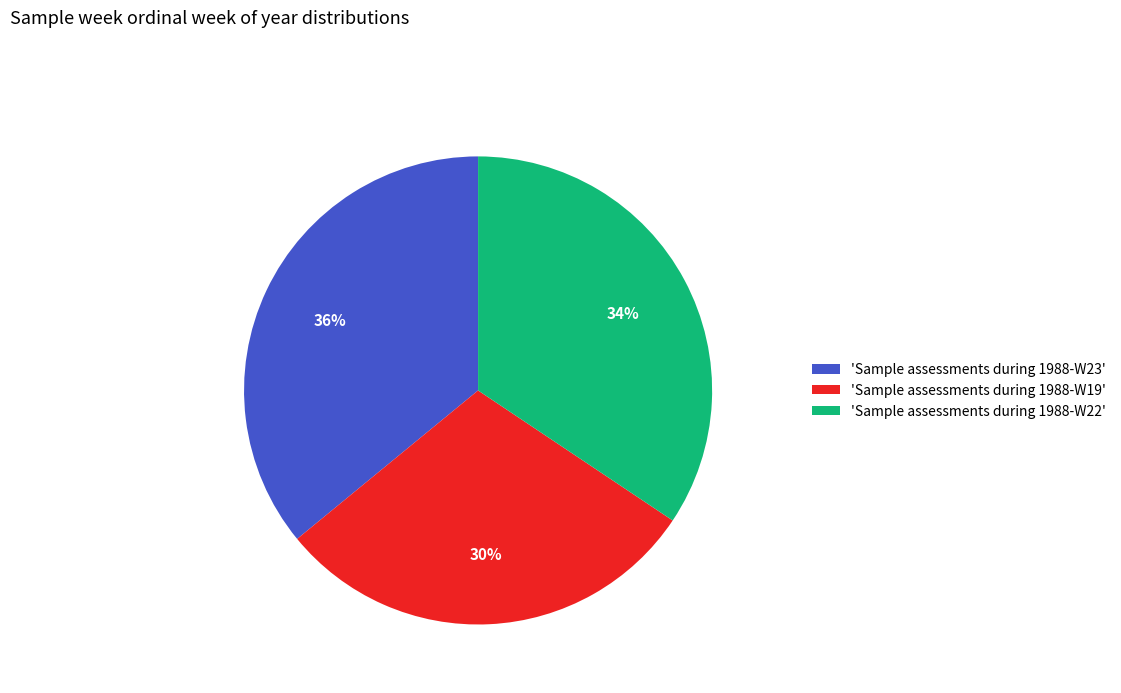

Is it true that 'Sample assessments during 1988-W23' is 25% of the pie?

False